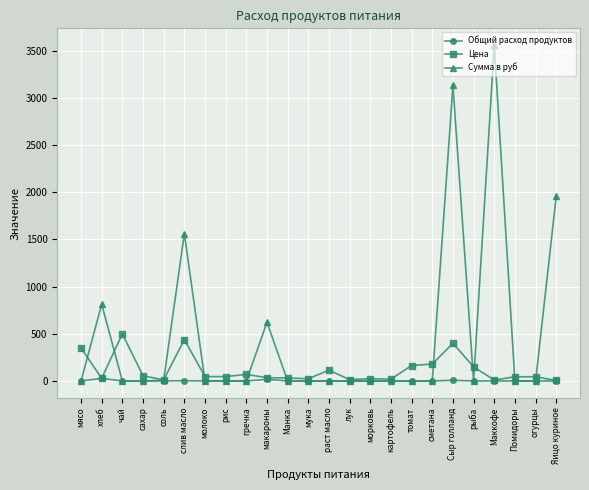

What is the maximum value for Цена?

500.0